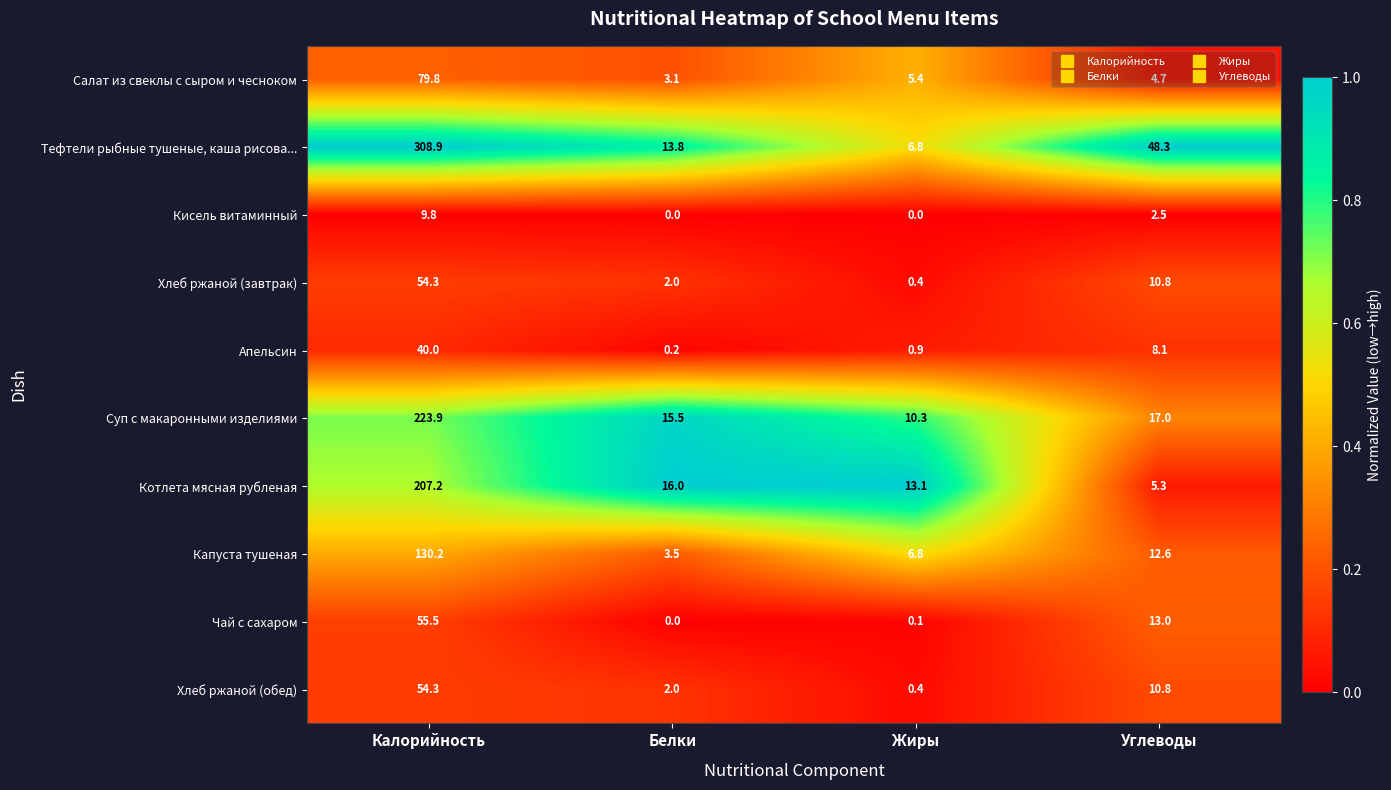

At which label does Капуста тушеная first exceed 12?

Калорийность